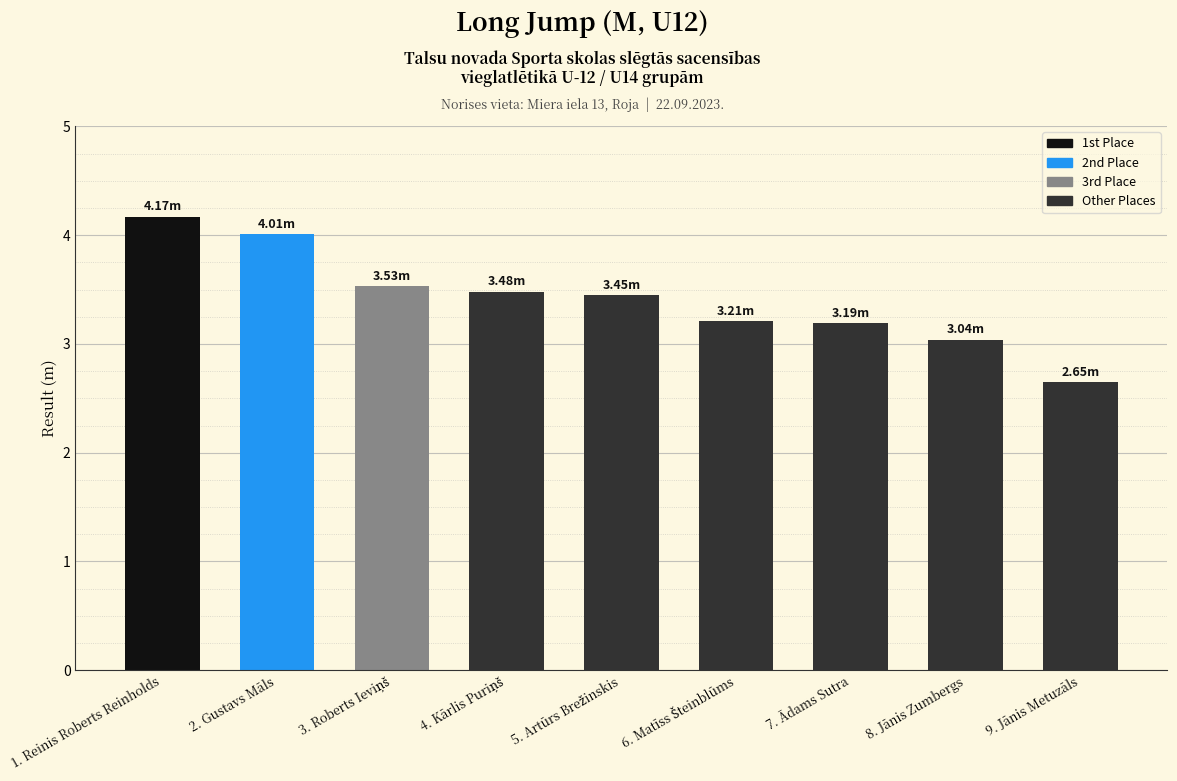

What is the average value?

3.4